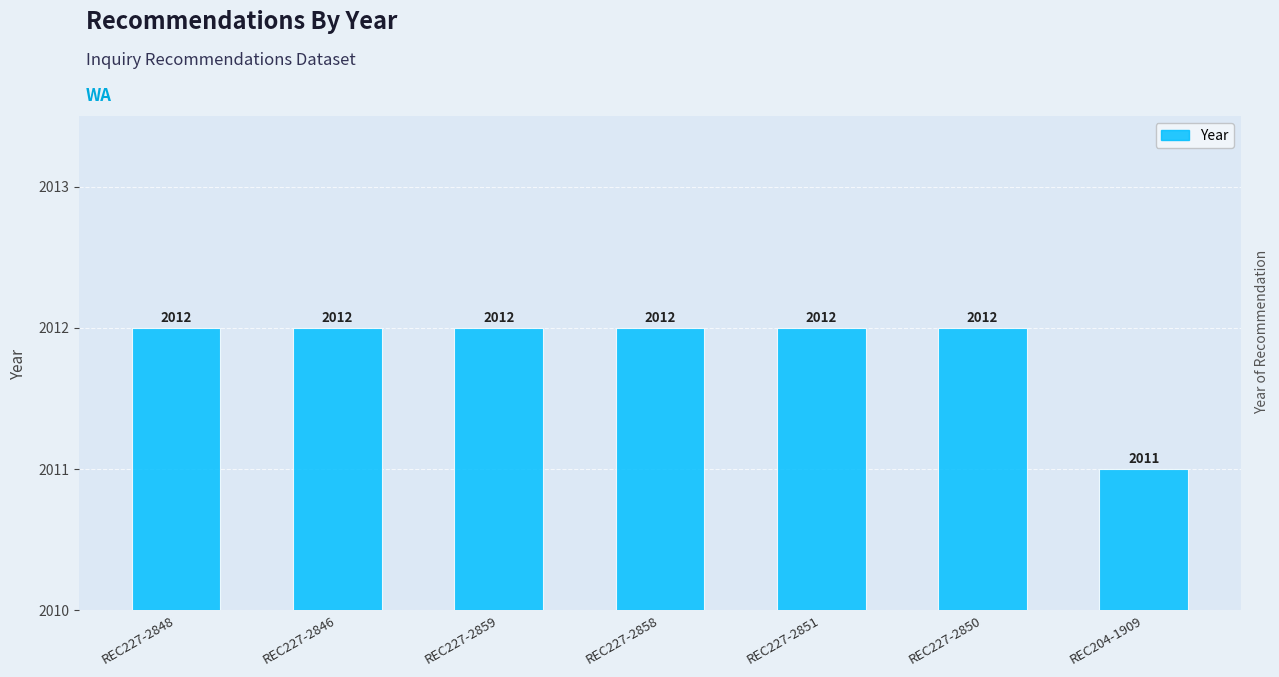

How many values are between 2012 and 2013?

6